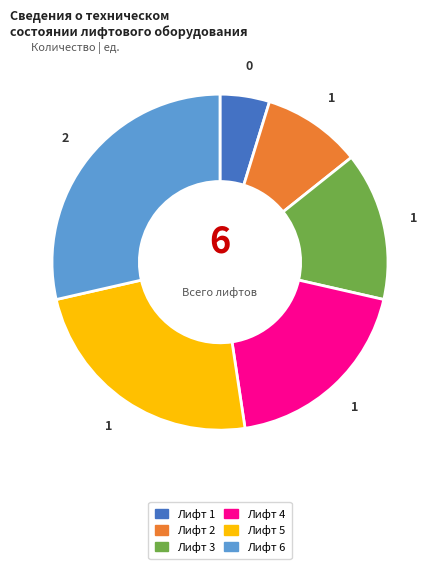

Is the sum of Лифт 2 and Лифт 1 greater than half?

No